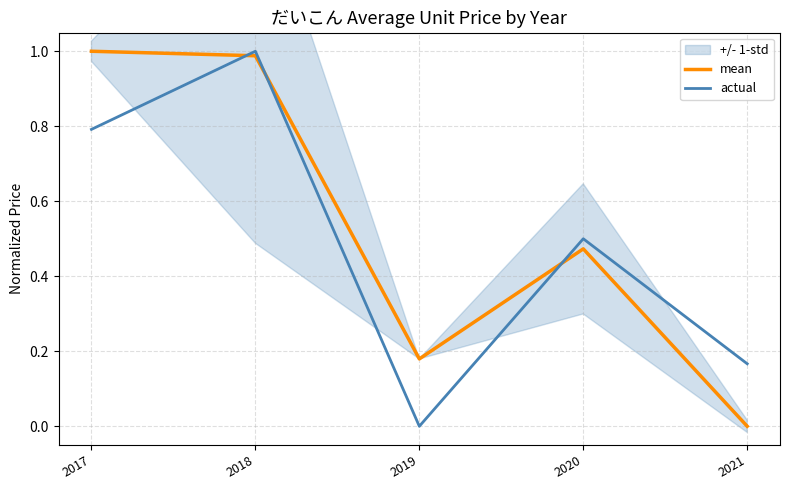

What is the value of the actual point at the 1st from the left?

0.8